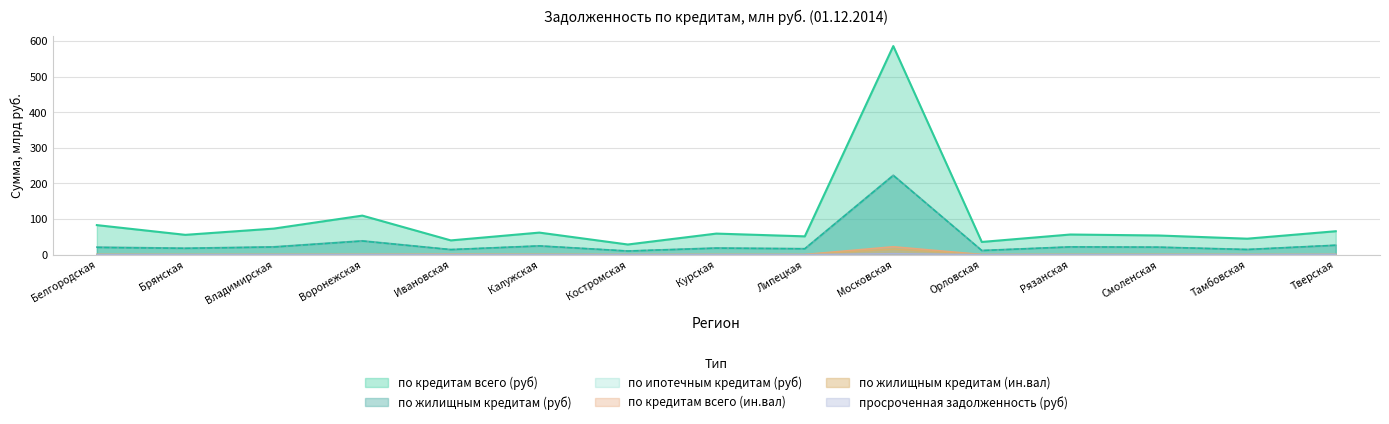

At which category is the sum across all series the highest?

Московская